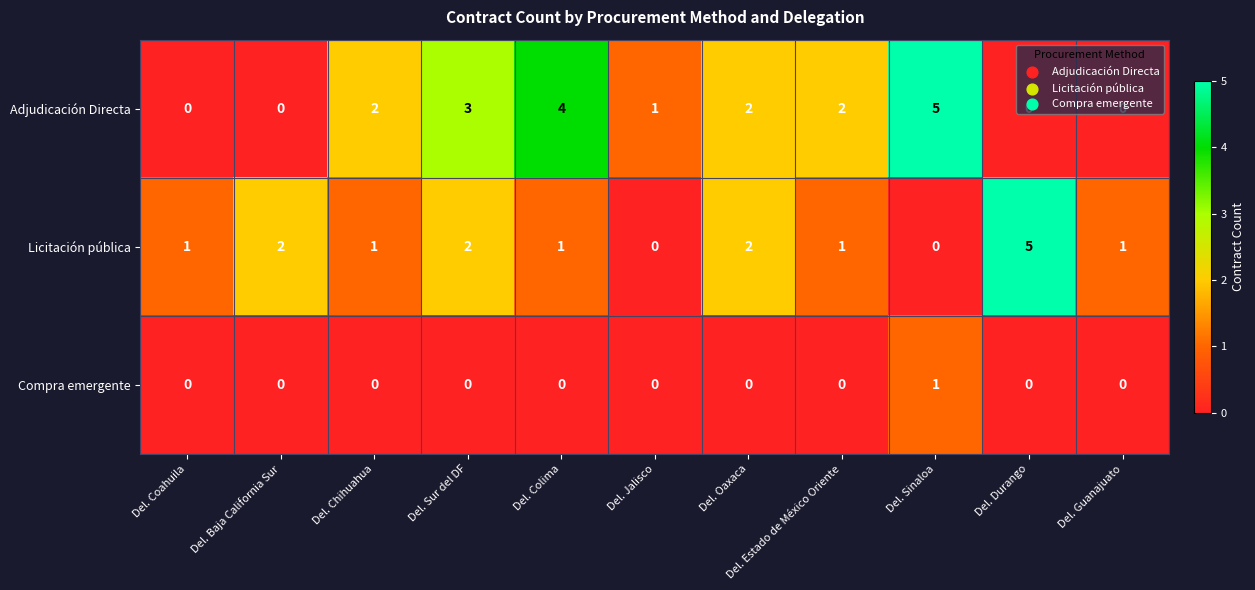

What is the sum of the Adjudicación Directa values at Del. Sinaloa and Del. Jalisco?

6